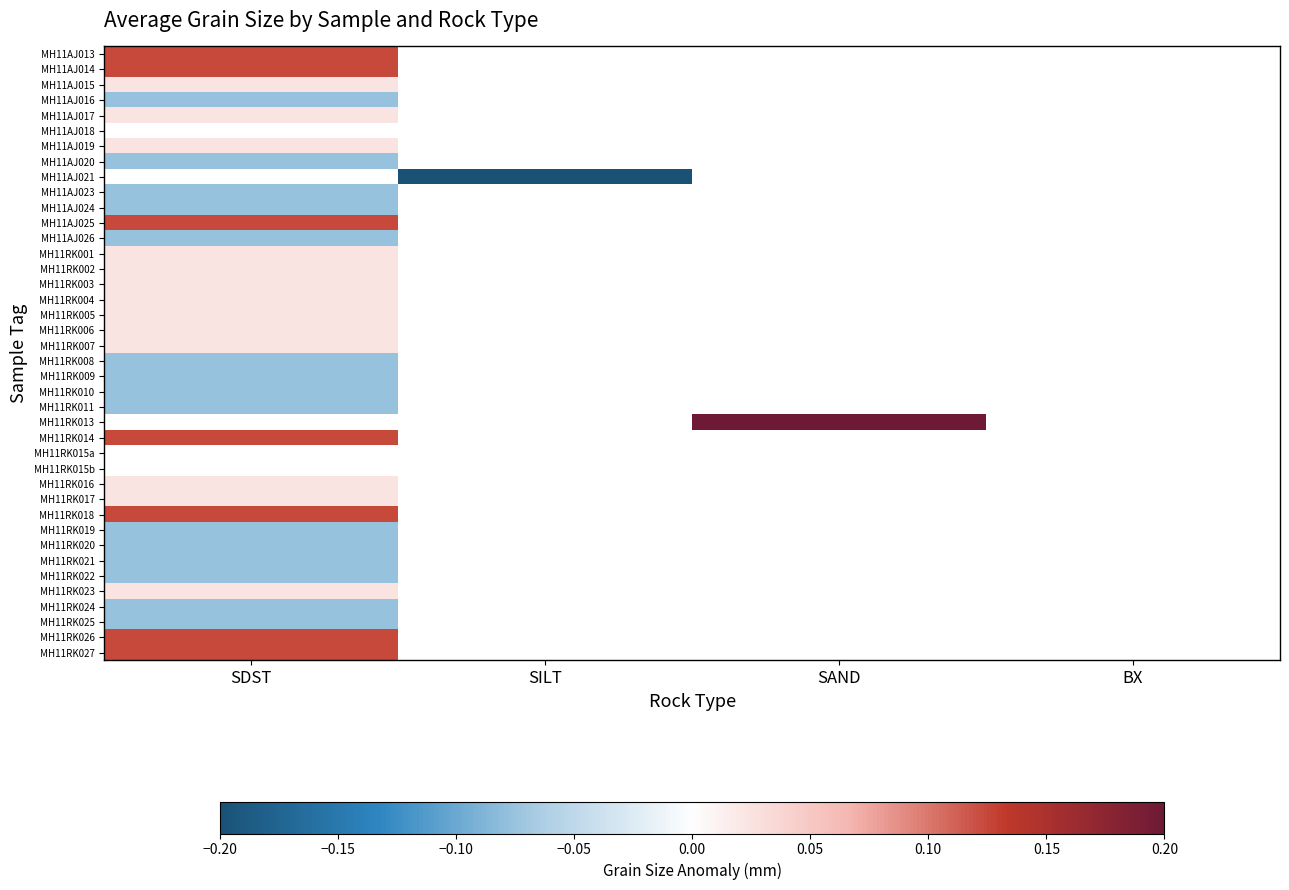

How many series are shown in this chart?

40